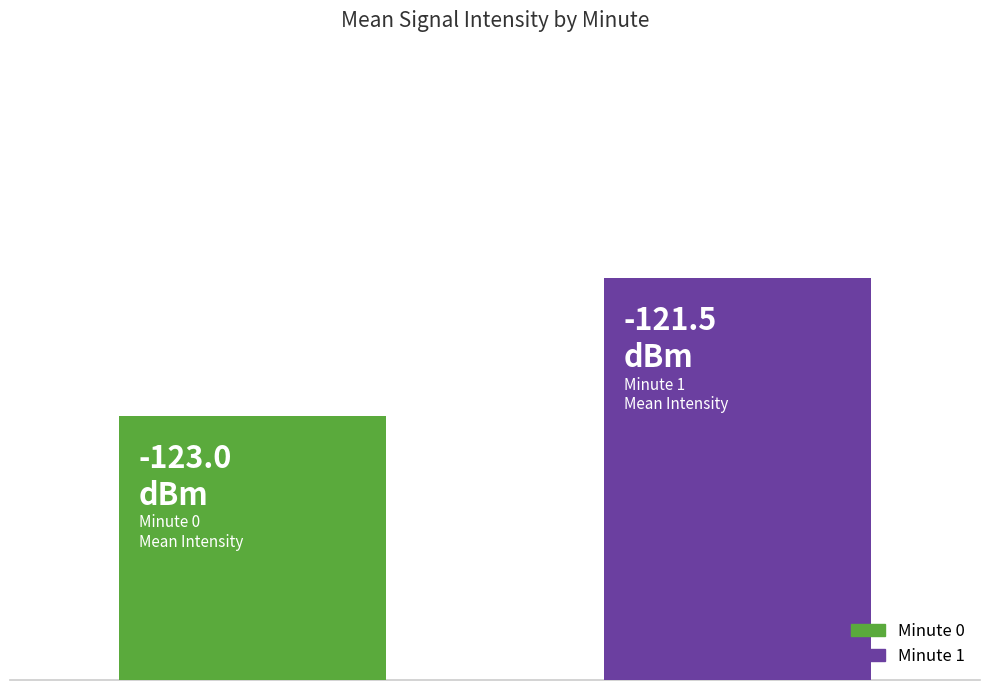

At which category does the chart reach its peak across all series?

minute 1